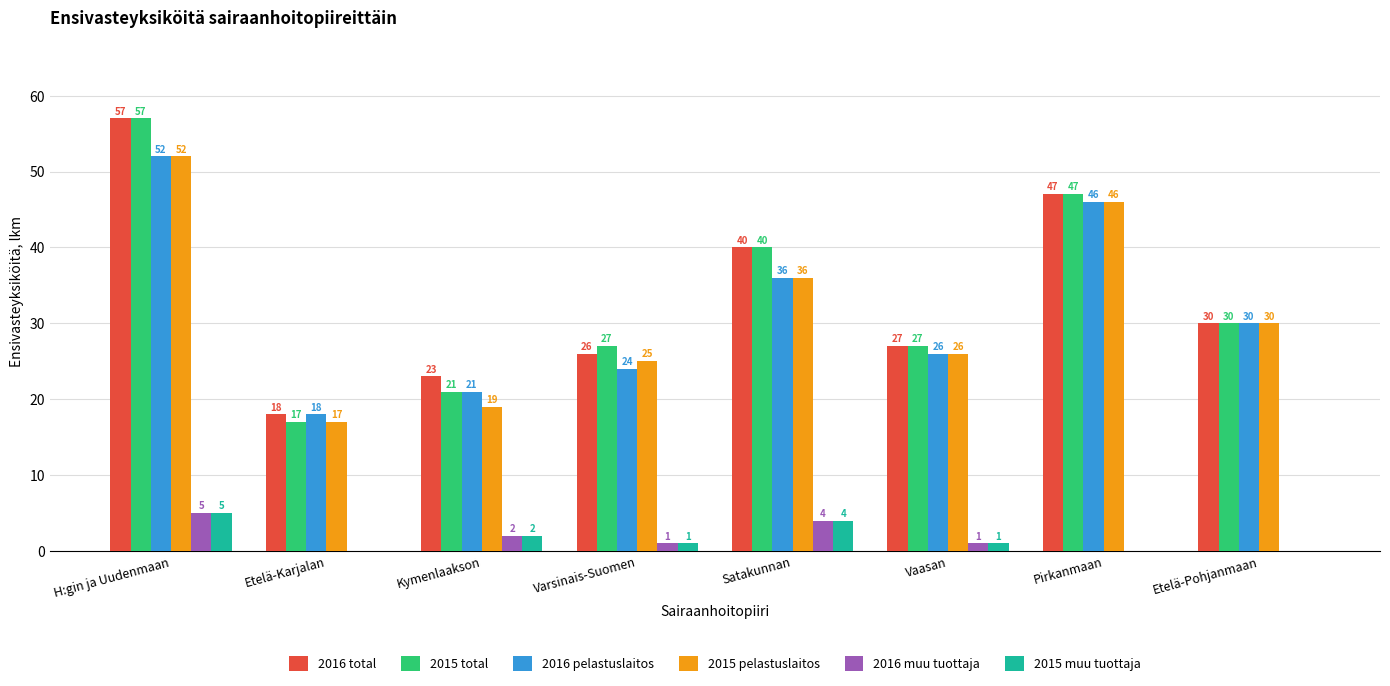

Reading left to right, extract all data points from this chart.

2016 total: 57	18	23	26	40	27	47	30
2015 total: 57	17	21	27	40	27	47	30
2016 pelastuslaitos: 52	18	21	24	36	26	46	30
2015 pelastuslaitos: 52	17	19	25	36	26	46	30
2016 muu tuottaja: 5	0	2	1	4	1	0	0
2015 muu tuottaja: 5	0	2	1	4	1	0	0